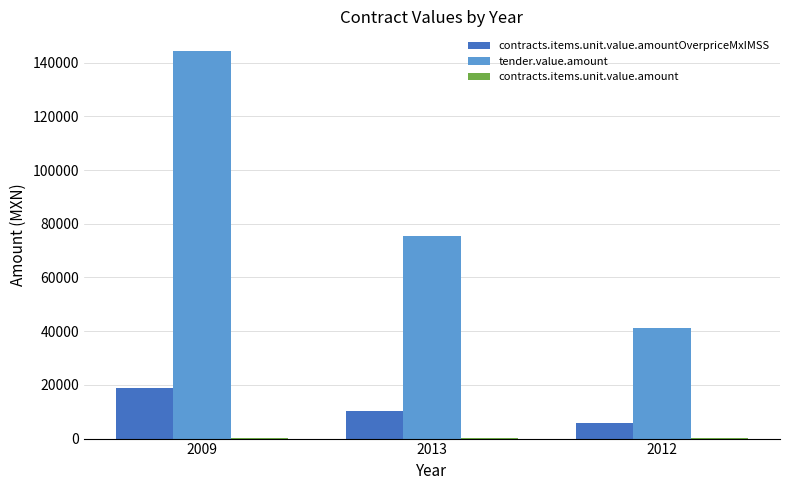

Which series changed the most between 2009 and 2013?

tender.value.amount